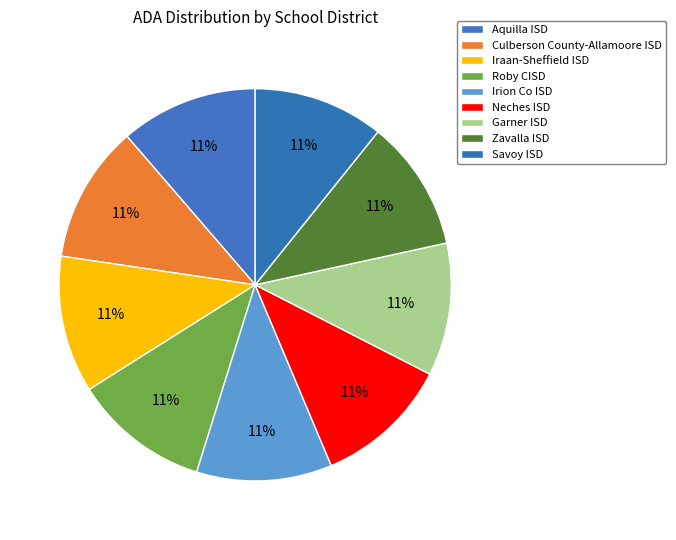

How many slices are in this pie chart?

9